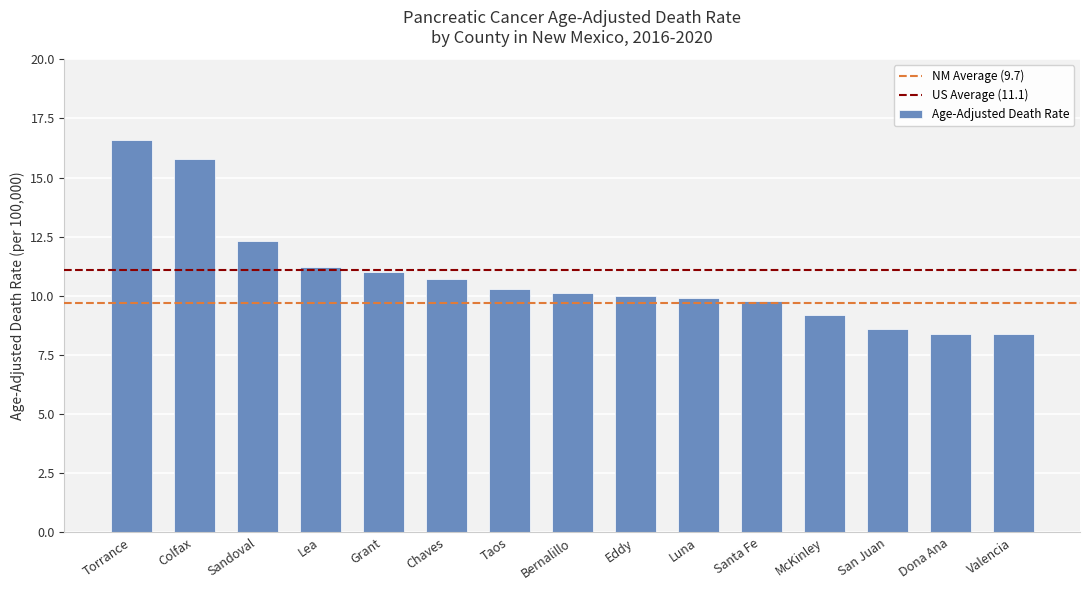

Reading left to right, list all the values displayed in this chart.

16.6	15.8	12.3	11.2	11.0	10.7	10.3	10.1	10.0	9.9	9.8	9.2	8.6	8.4	8.4